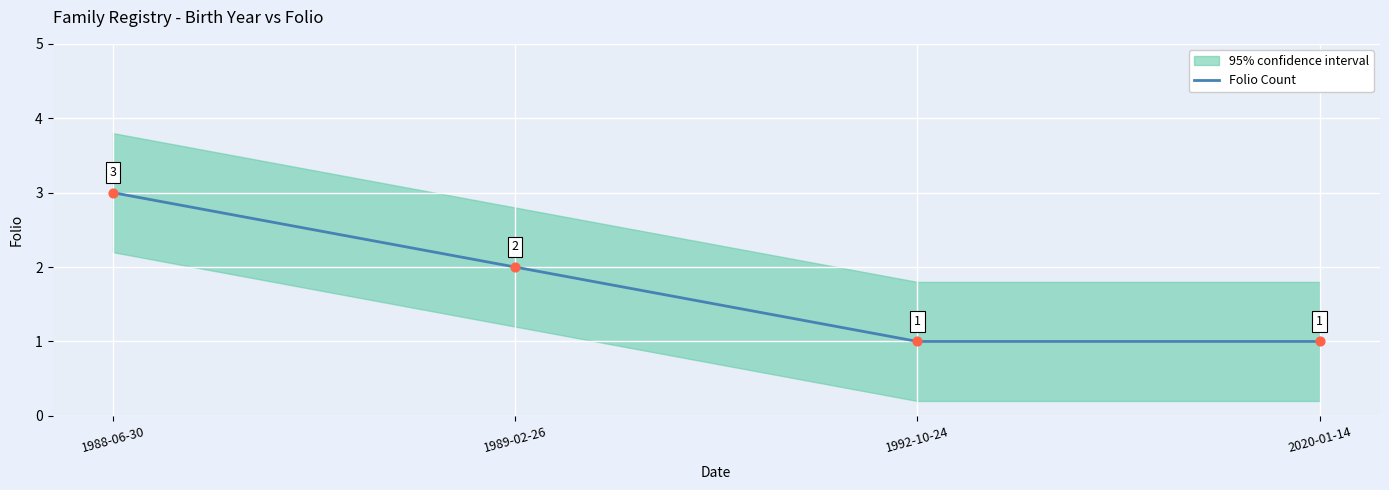

Approximately how many times larger is the value at 1988-06-30 compared to 1992-10-24?

3.0